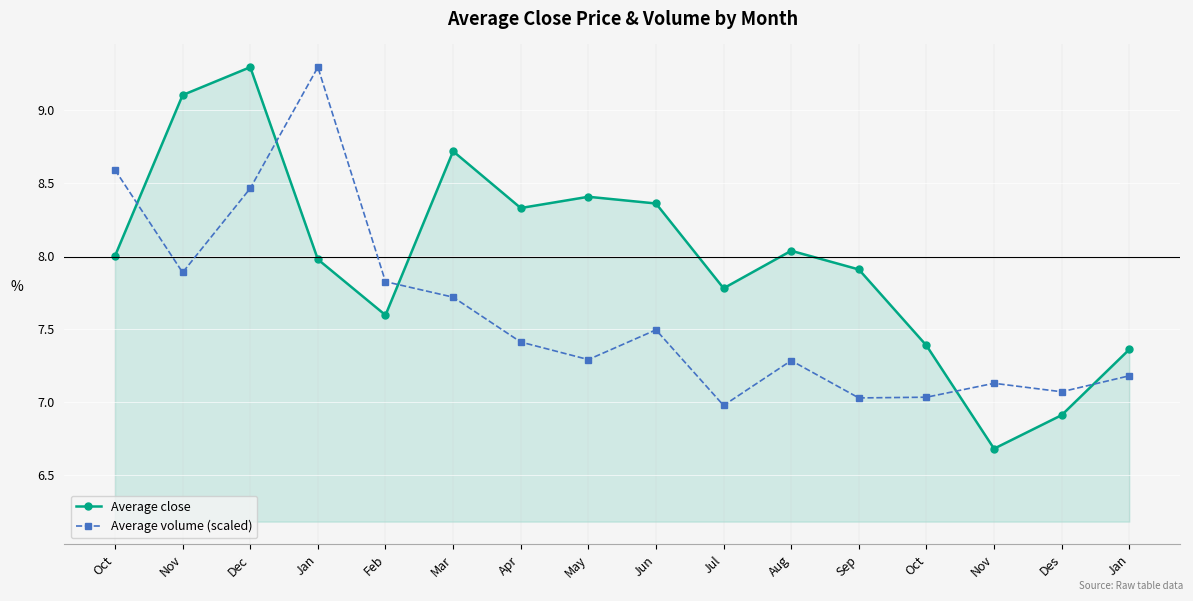

At which label does Average close reach its peak?

Dec